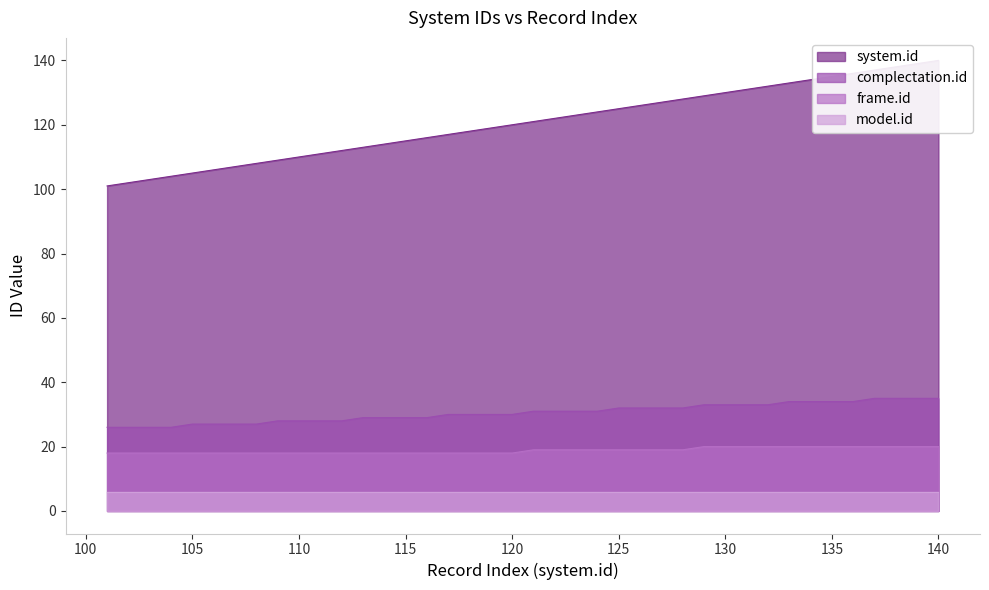

True or false: complectation.id has more than 1 points higher than both neighbors.

False